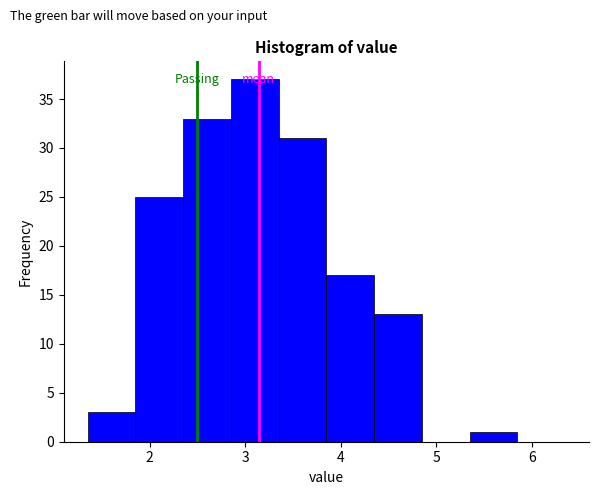

Over which range of the x-axis is the bar tallest?

2.85 to 3.35